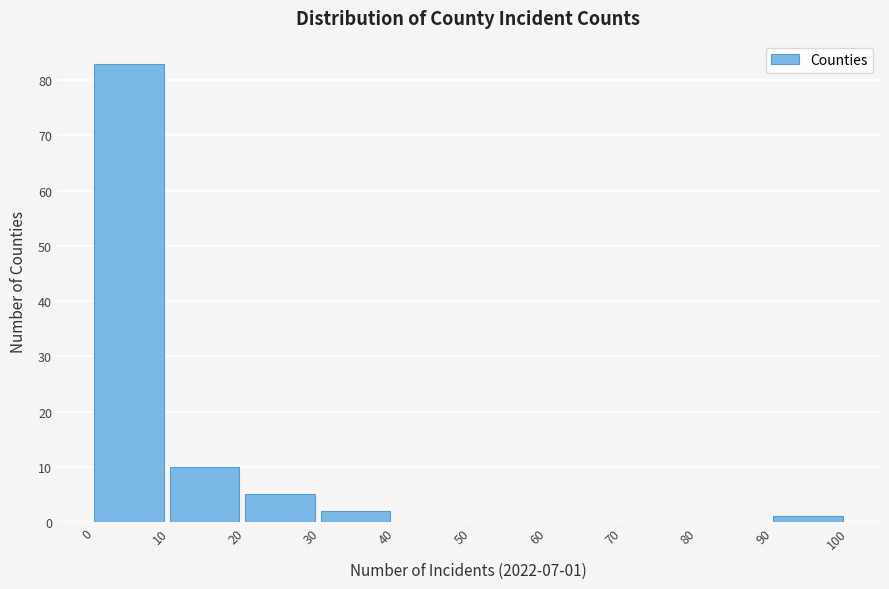

Which range on the x-axis has the tallest bar?

0 to 10